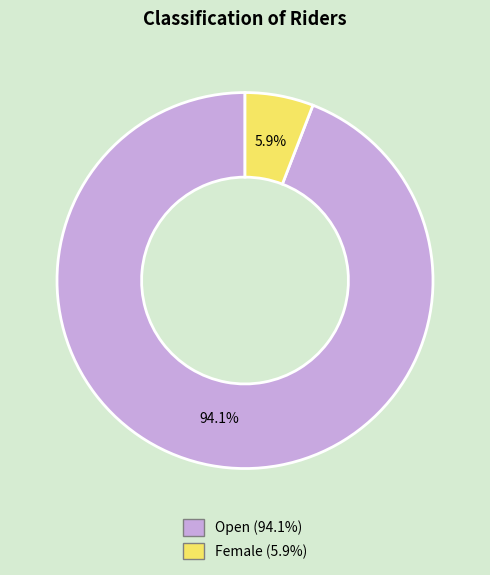

Is there any slice that represents more than half of the pie?

Yes